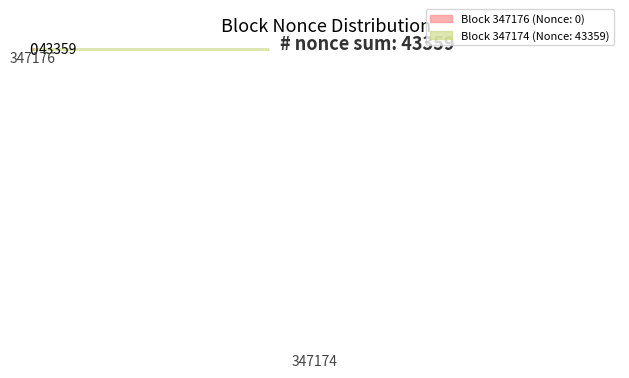

To the nearest percent, what portion does 347174 represent?

100%